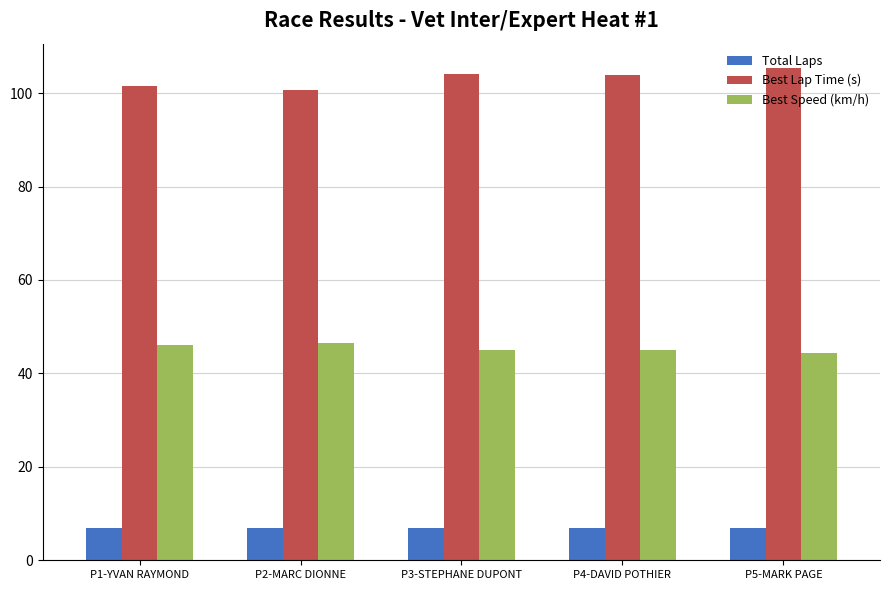

What is the maximum value shown in the chart?

105.3